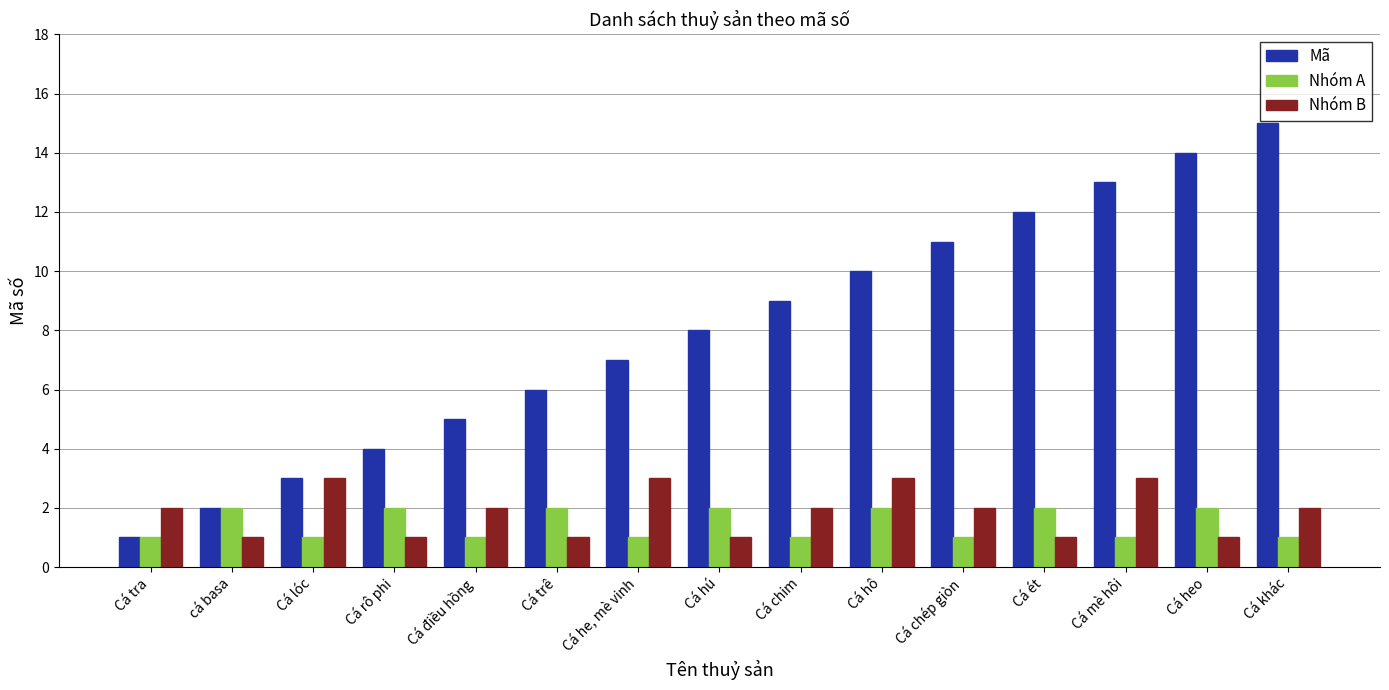

How many groups of bars are there?

15